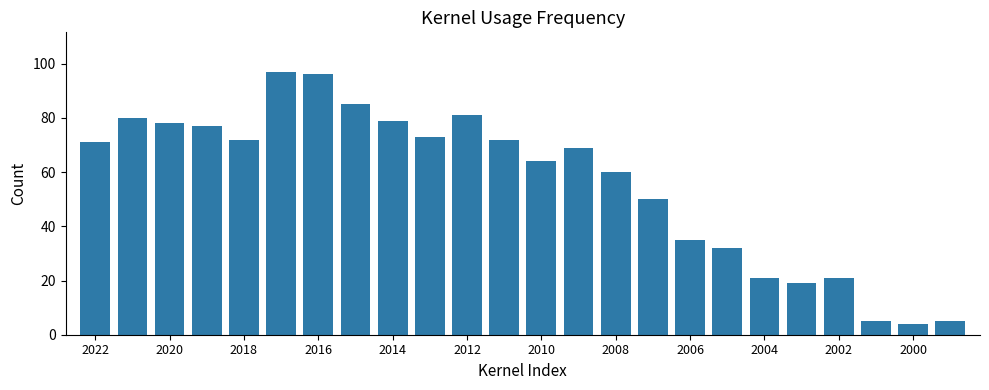

What is the maximum value shown in the chart?

97